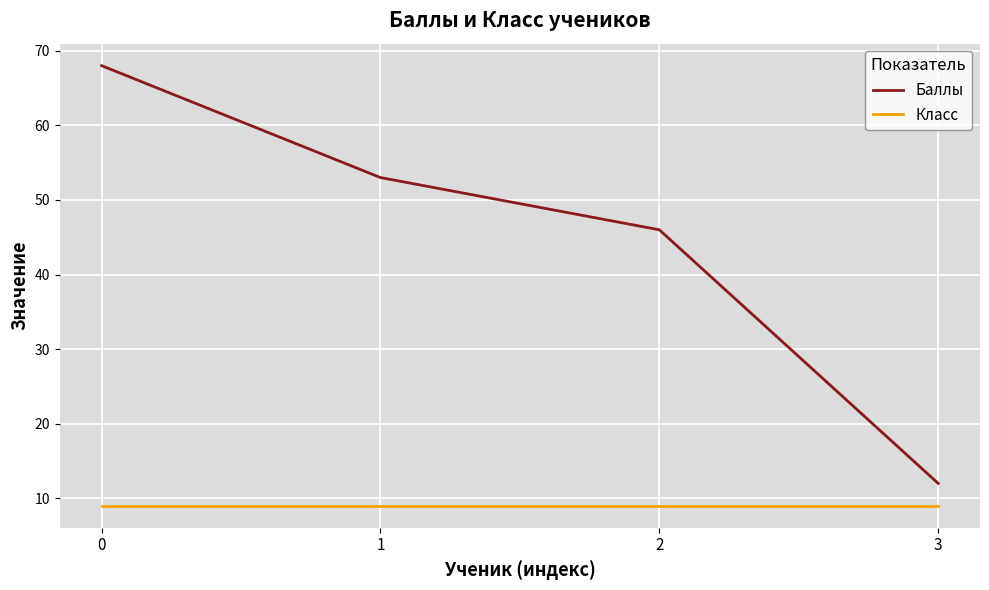

Reading left to right, what are all the values shown in this chart?

Баллы: 0=68	1=53	2=46	3=12
Класс: 0=9	1=9	2=9	3=9